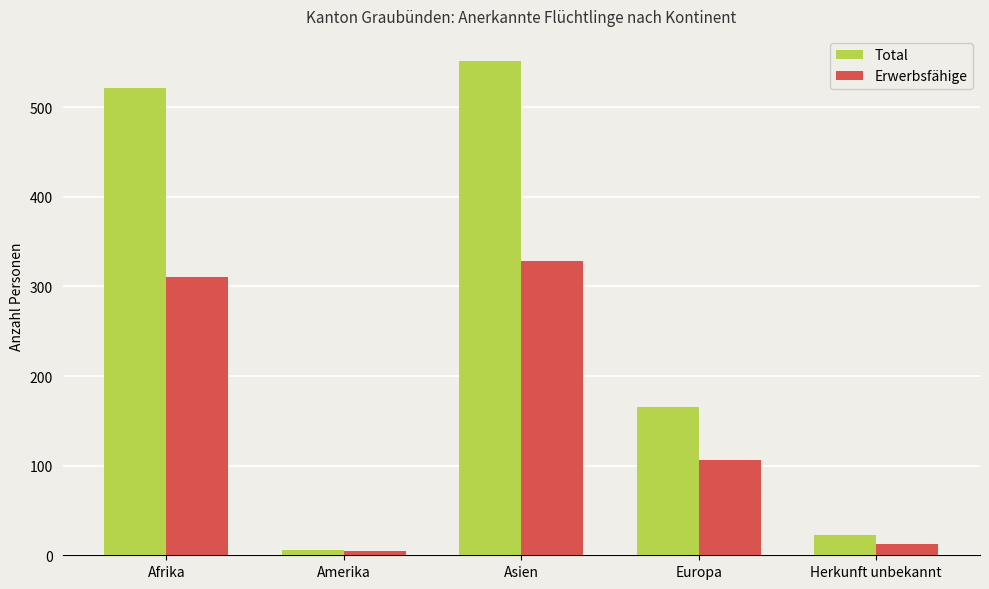

At how many categories does at least one series exceed 397?

2